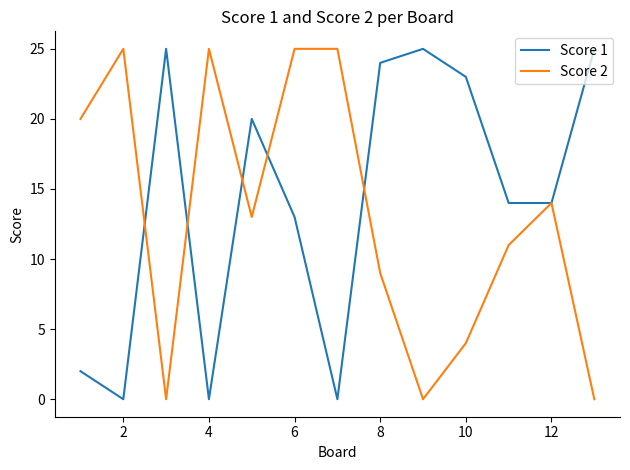

What is the maximum value shown in the chart?

25